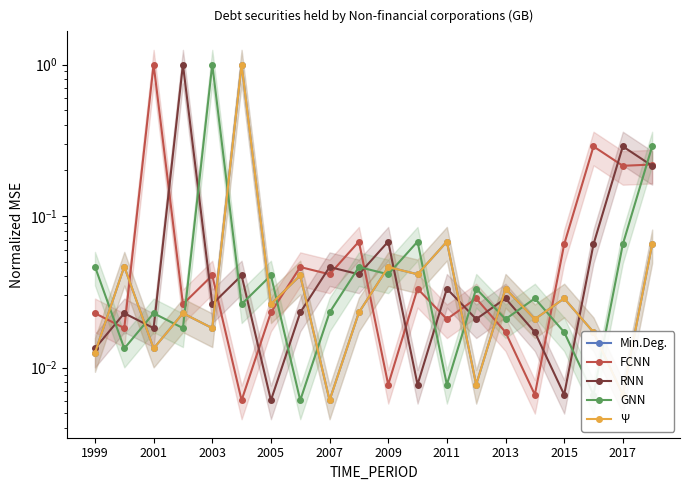

Between 2009 and 2015, which is larger?

2009